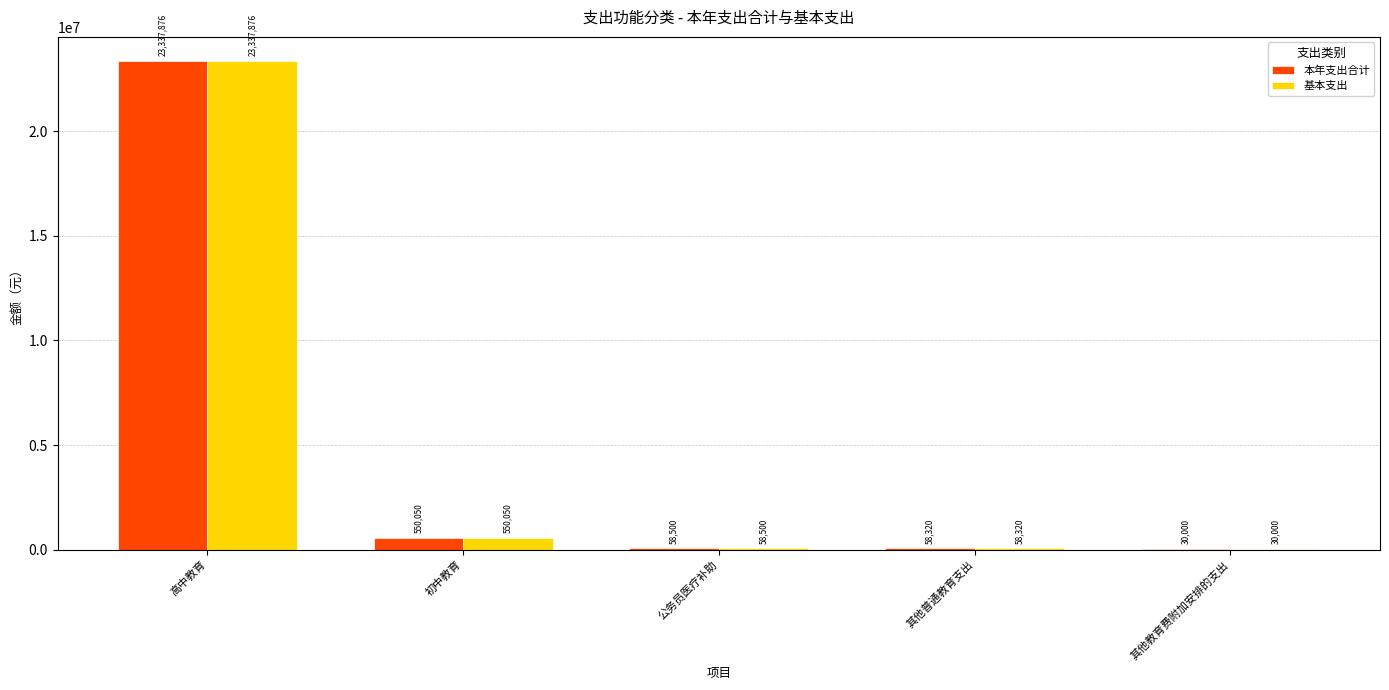

At which label does 本年支出合计 first exceed 58500?

高中教育